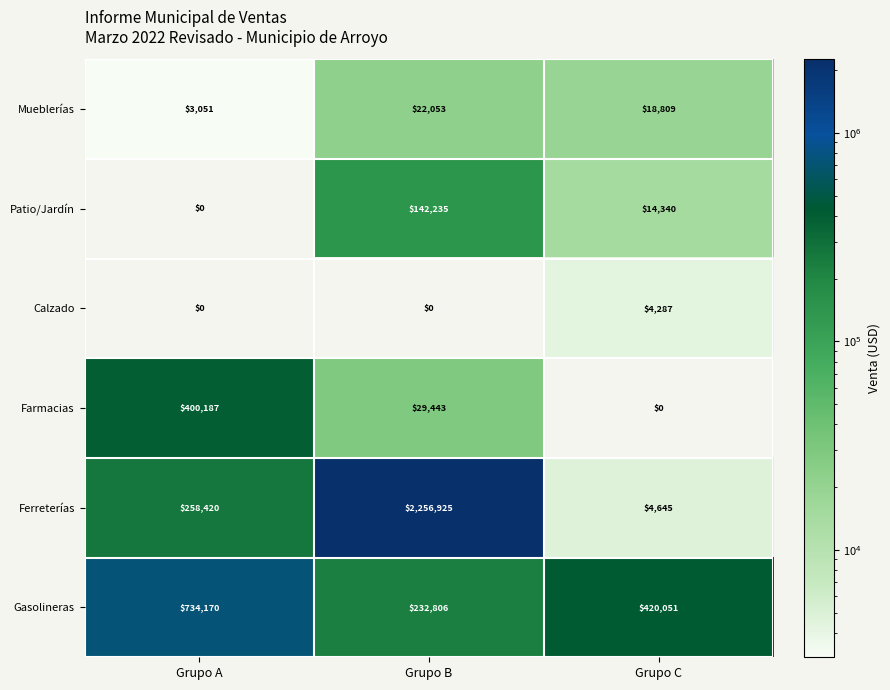

What is the sum of the Patio/Jardín values at Grupo A and Grupo C?

14340